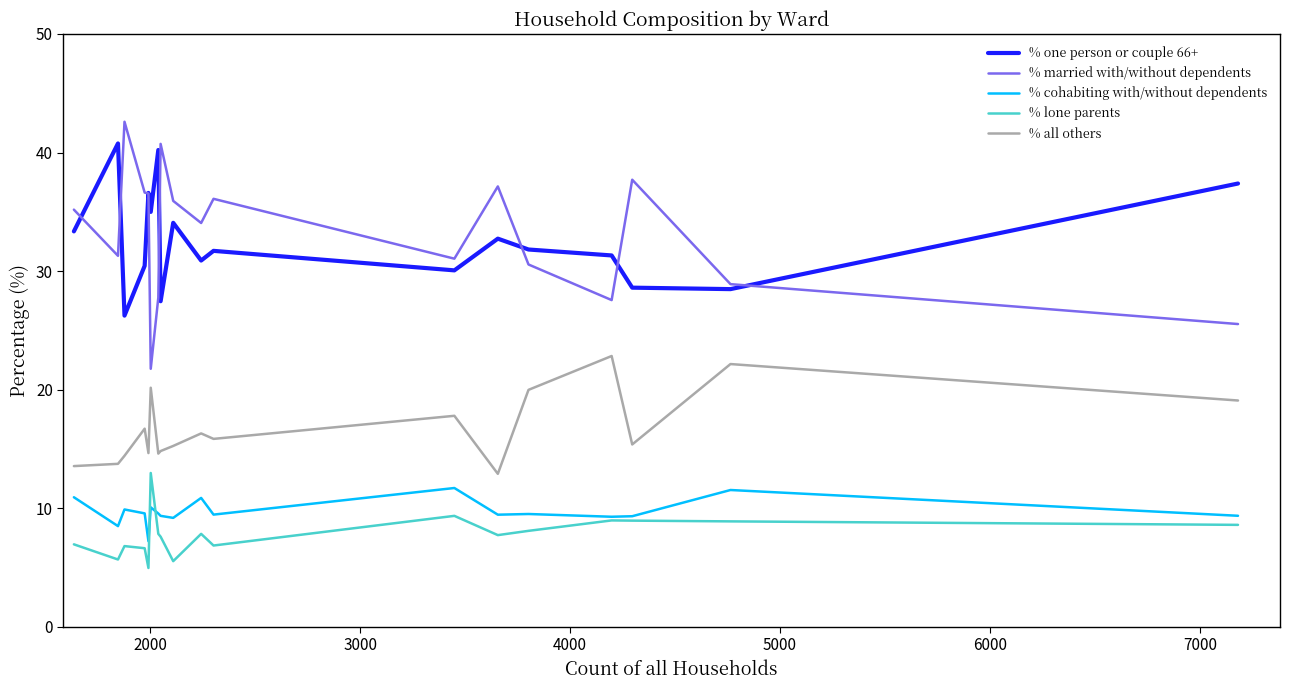

True or false: % all others and % lone parents intersect in this chart.

False